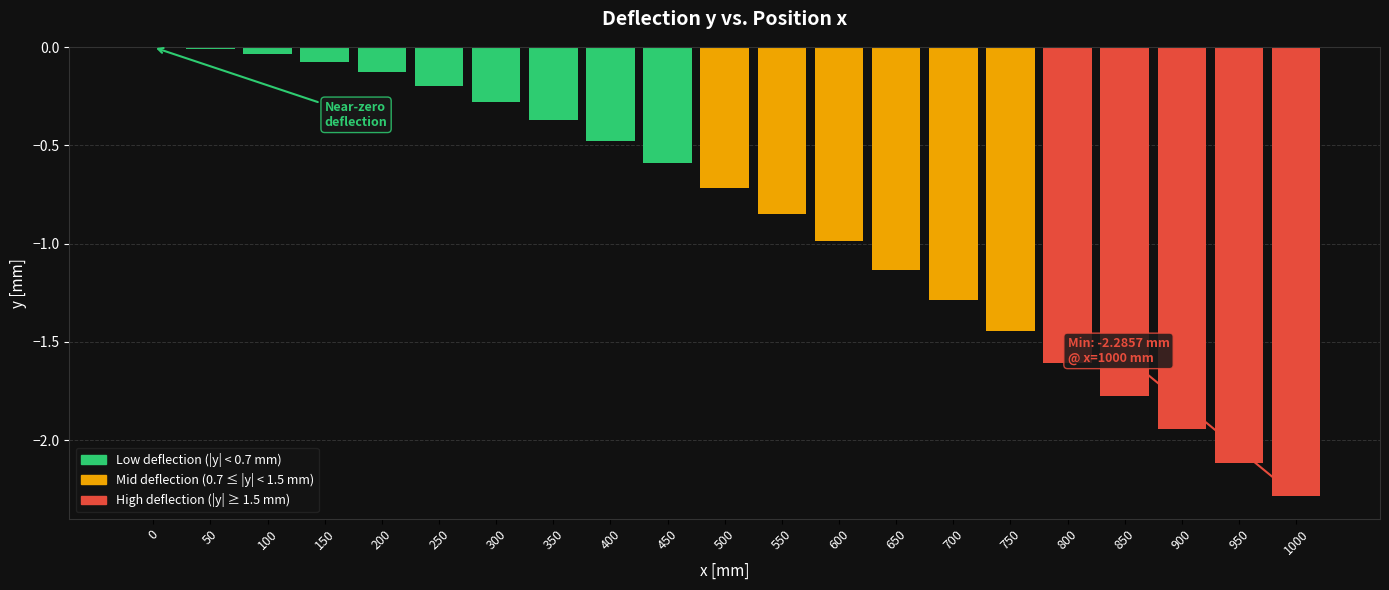

Are the bars horizontal?

No